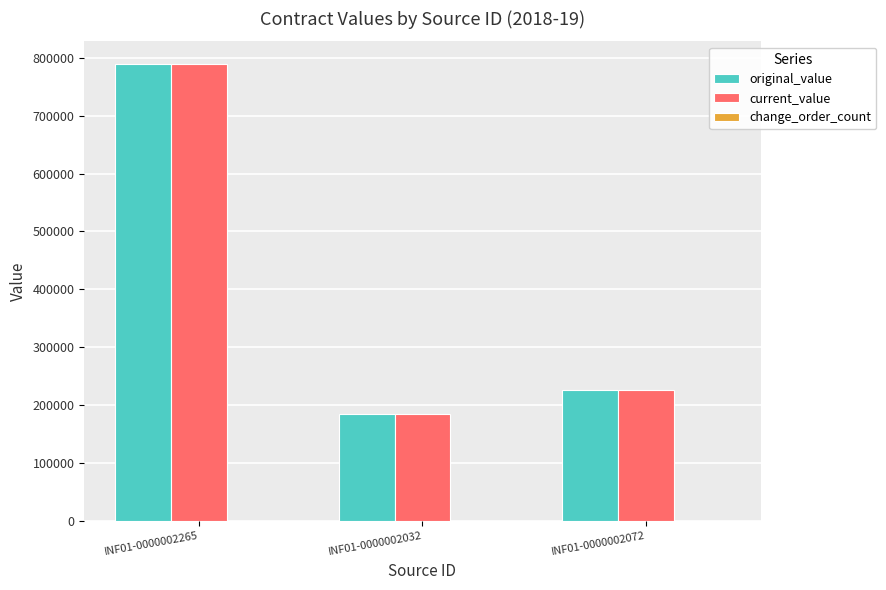

Which category has the lowest value in the current_value series?

INF01-0000002032